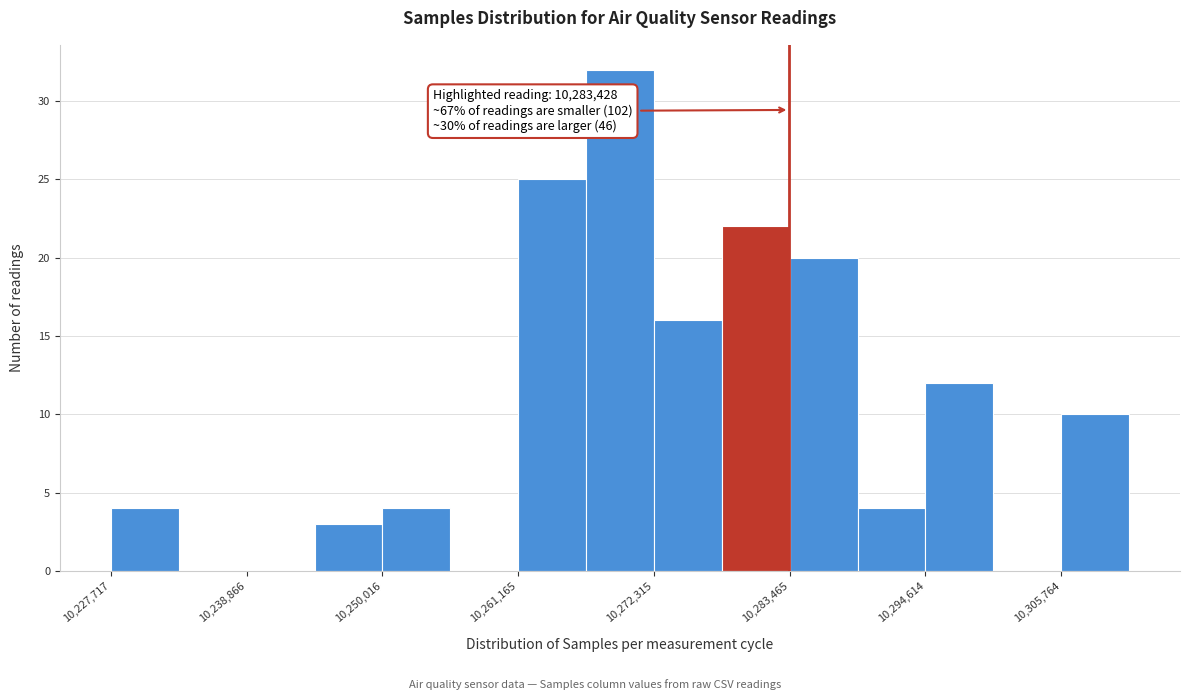

Around what value on the x-axis is the tallest bar? Give the approximate position of its centre, as read against the axis.

10270000